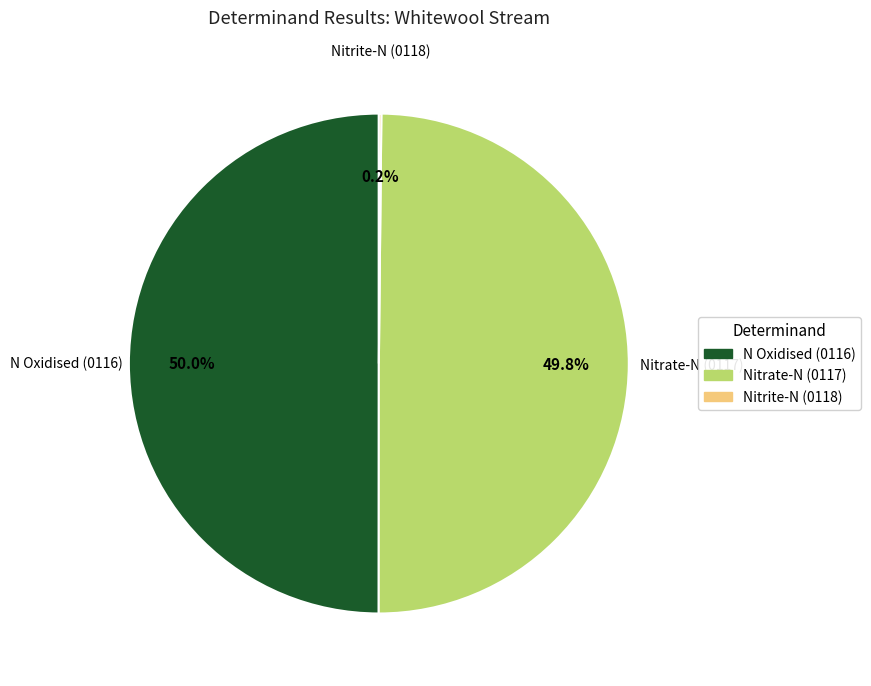

What is the ratio of the value at Nitrate-N (0117) to the value at N Oxidised (0116)?

1.0